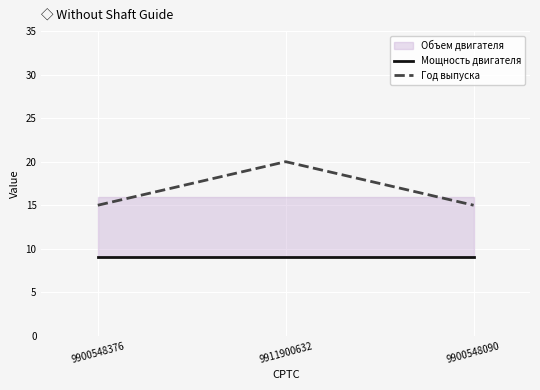

What is the label of the 2nd point from the right?

9911900632